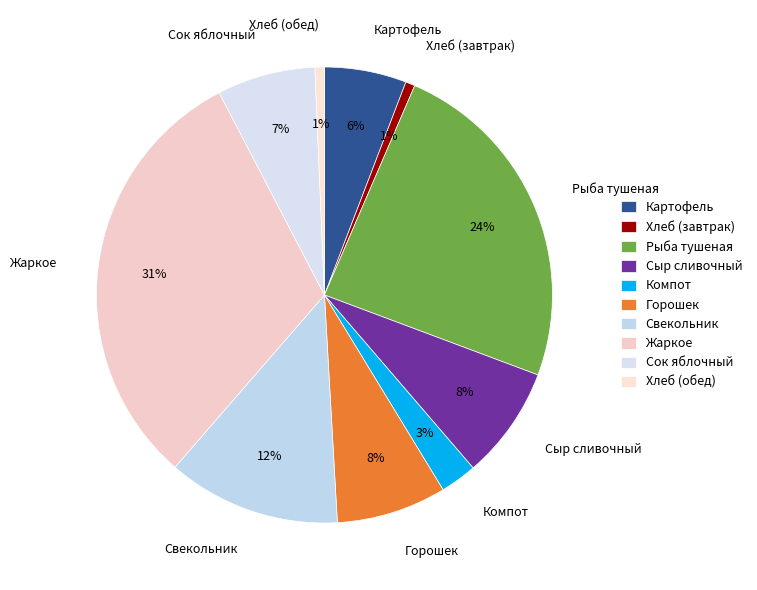

Count the number of slices in the pie.

10